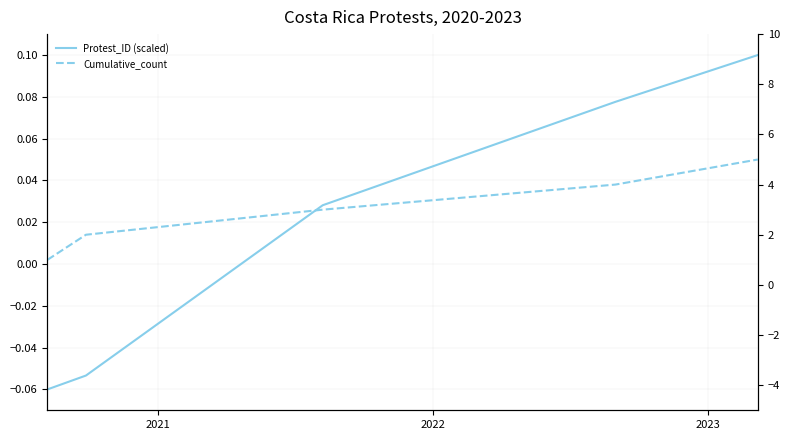

The Protest_ID (scaled) series shows 0.1 at 2023. True or false?

True